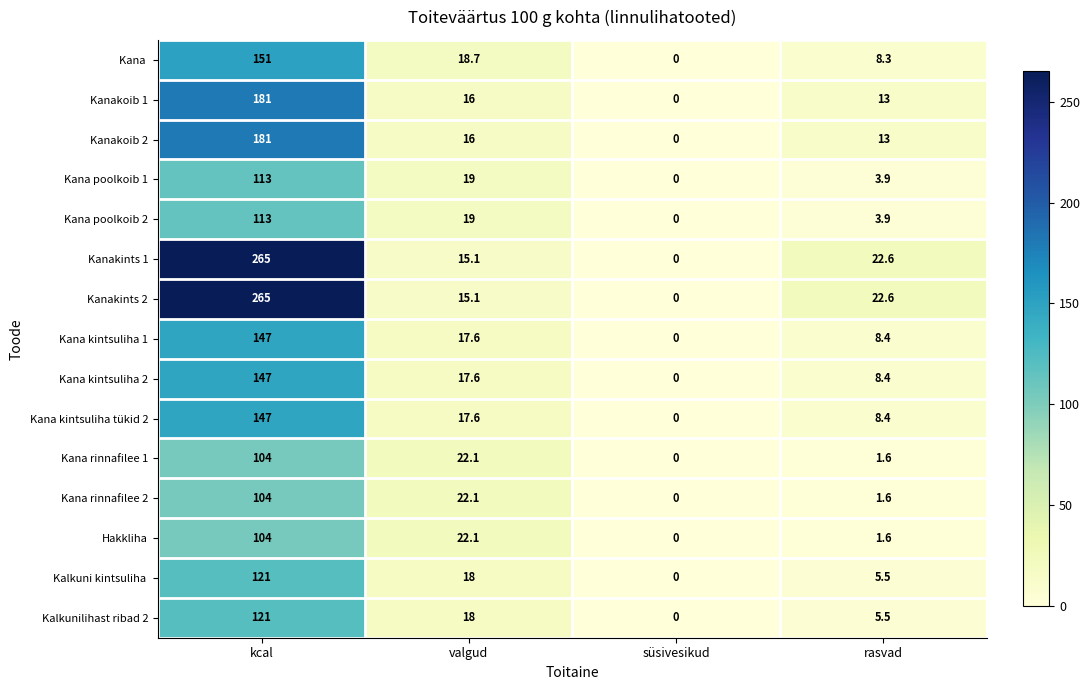

What is the difference between the second highest and second lowest values in the Kanakints 2 series?

7.5